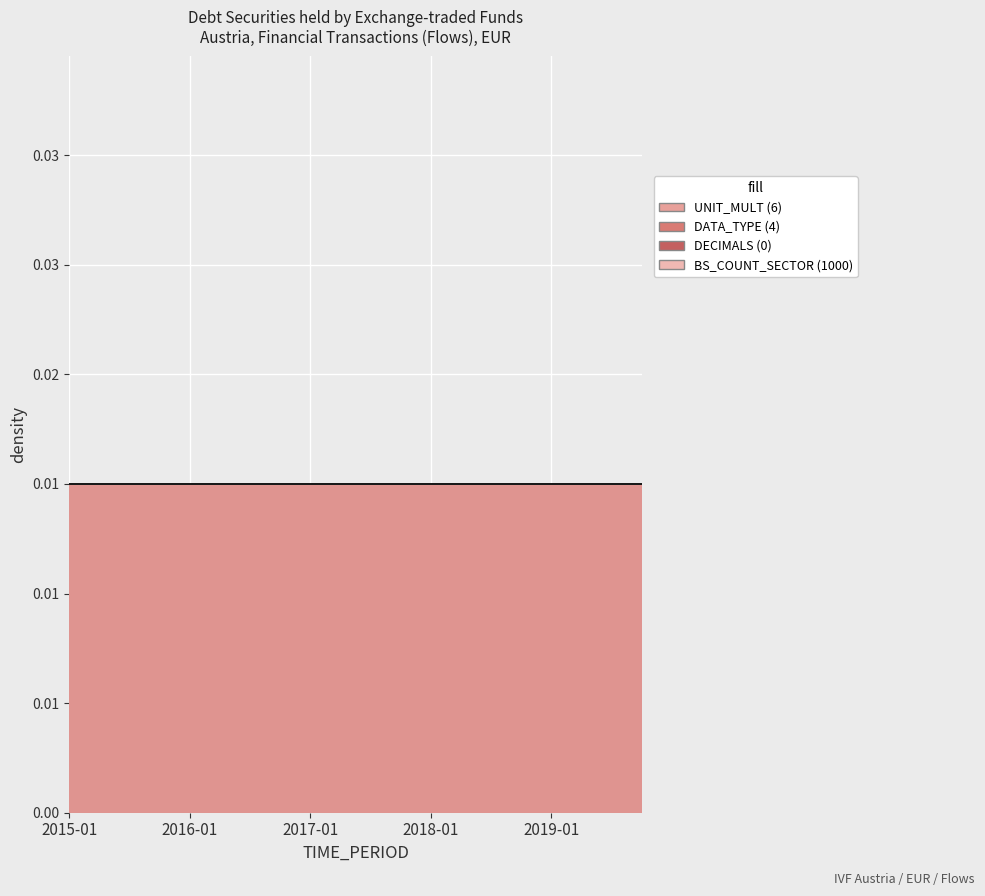

Is the value of BS_COUNT_SECTOR at 2019-10 greater than the value of DATA_TYPE at 2019-04?

Yes